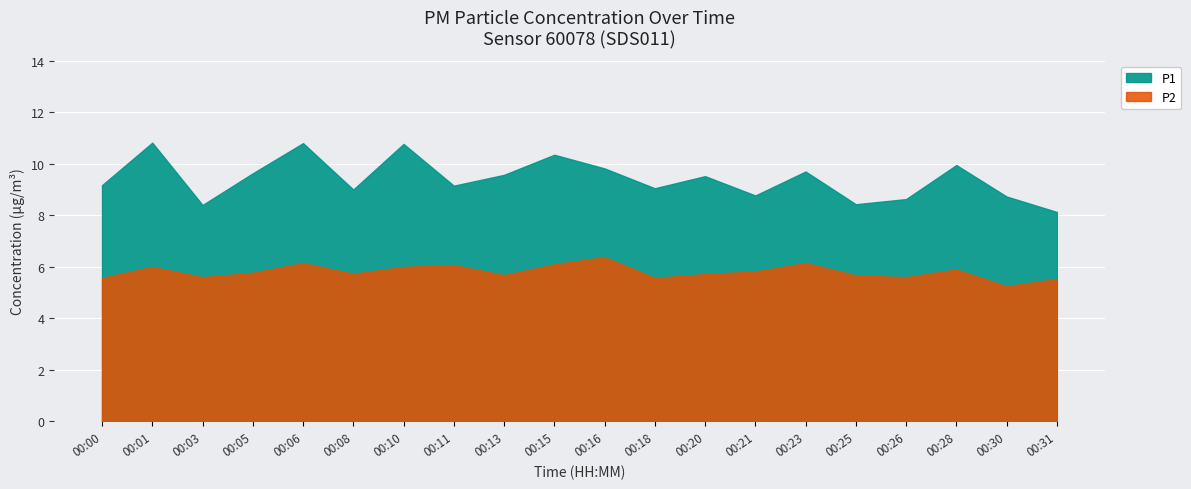

Reading left to right, extract all data points from this chart.

P1: 00:00=9.2	00:01=10.8	00:03=8.4	00:05=9.6	00:06=10.8	00:08=9.0	00:10=10.8	00:11=9.2	00:13=9.6	00:15=10.3	00:16=9.8	00:18=9.1	00:20=9.5	00:21=8.8	00:23=9.7	00:25=8.4	00:26=8.6	00:28=9.9	00:30=8.7	00:31=8.1
P2: 00:00=5.6	00:01=6.0	00:03=5.6	00:05=5.8	00:06=6.2	00:08=5.7	00:10=6.0	00:11=6.1	00:13=5.7	00:15=6.1	00:16=6.4	00:18=5.6	00:20=5.7	00:21=5.8	00:23=6.2	00:25=5.7	00:26=5.6	00:28=5.9	00:30=5.2	00:31=5.5